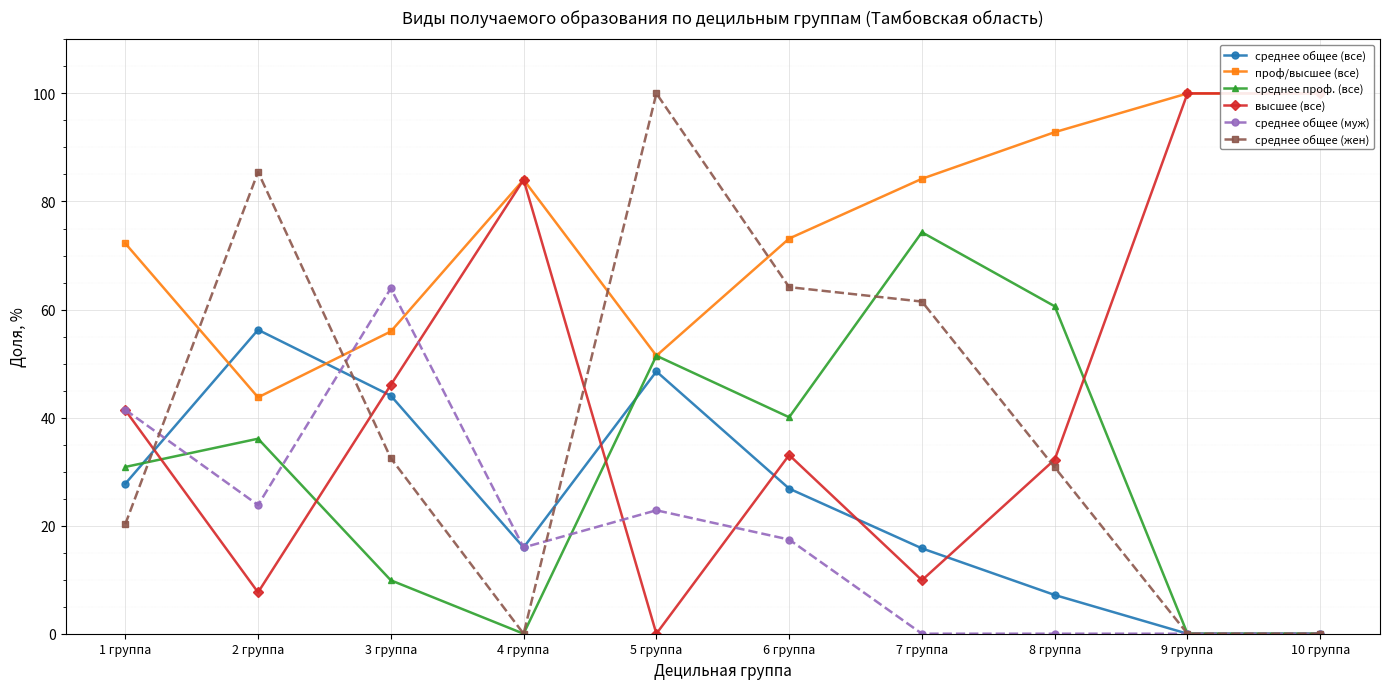

How many lines are shown in the chart?

6